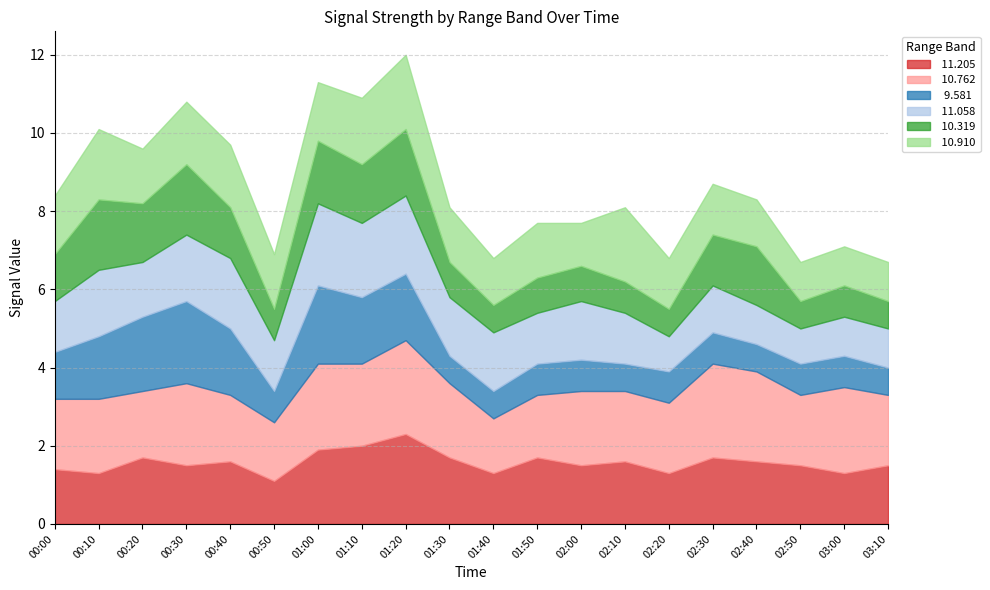

How many times do   9.581 and  10.910 cross each other?

3